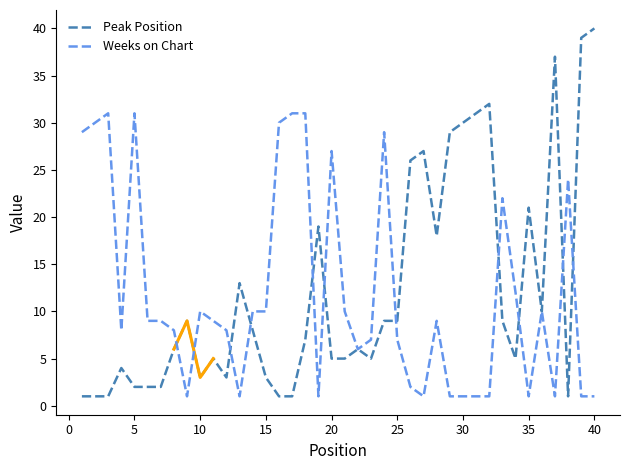

Count the number of categories in the chart.

40